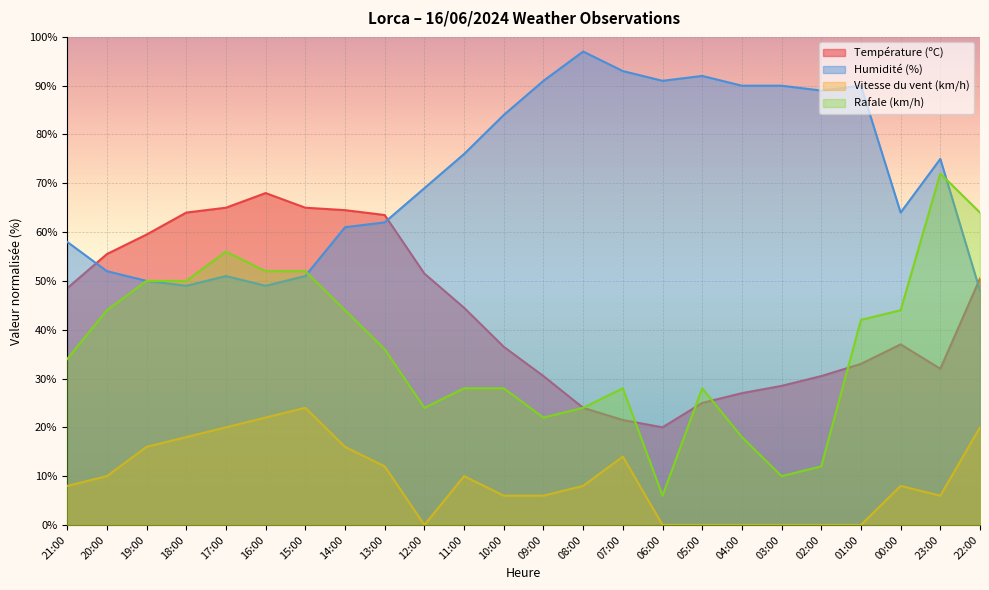

How many values in the Humidité (%) series are below 75?

12